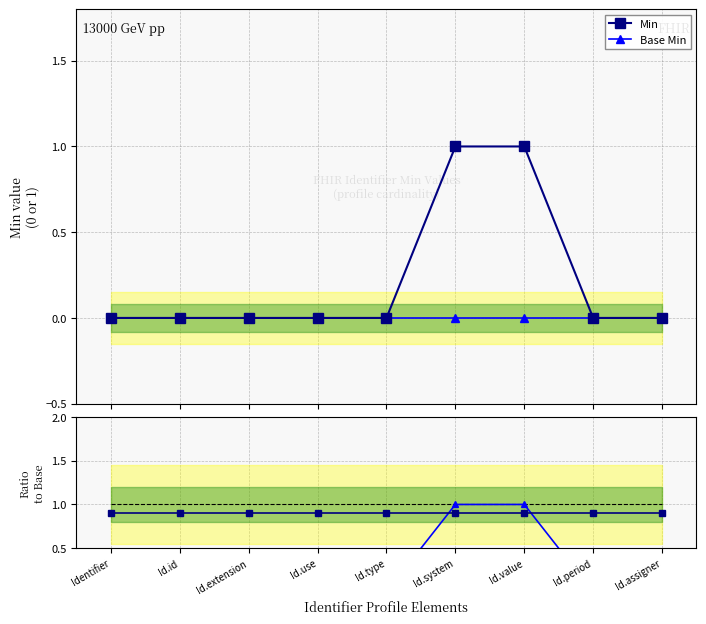

Between Id.type and Id.system, which is larger?

Id.system